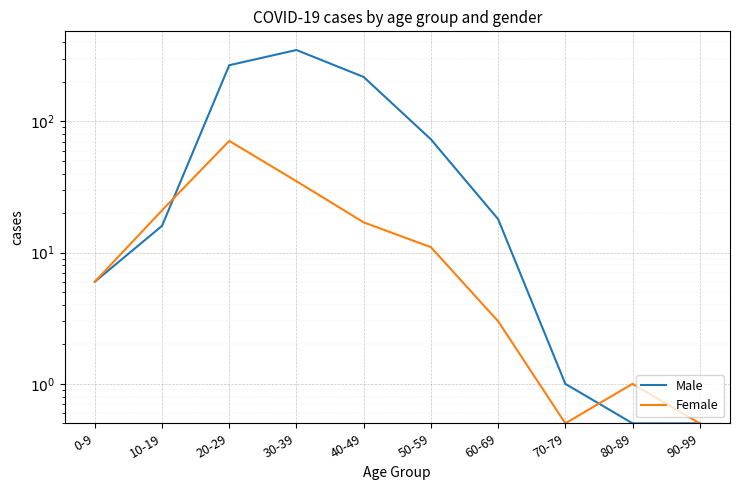

Reading left to right, what are all the values shown in this chart?

Male: 0-9=6.0	10-19=16.0	20-29=268.0	30-39=350.0	40-49=218.0	50-59=73.0	60-69=18.0	70-79=1.0	80-89=0.5	90-99=0.5
Female: 0-9=6.0	10-19=21.0	20-29=71.0	30-39=35.0	40-49=17.0	50-59=11.0	60-69=3.0	70-79=0.5	80-89=1.0	90-99=0.5